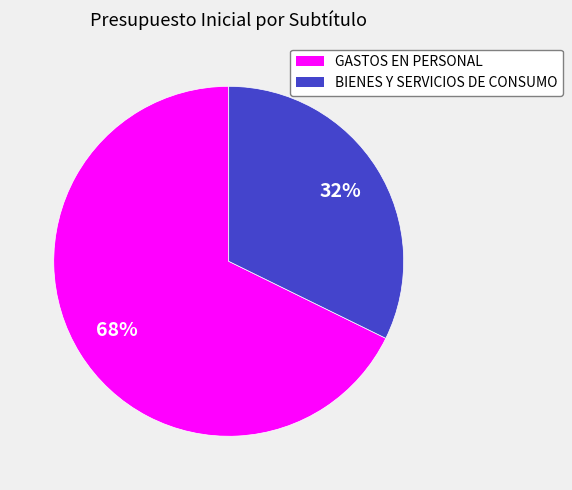

How many segments does this pie chart have?

2